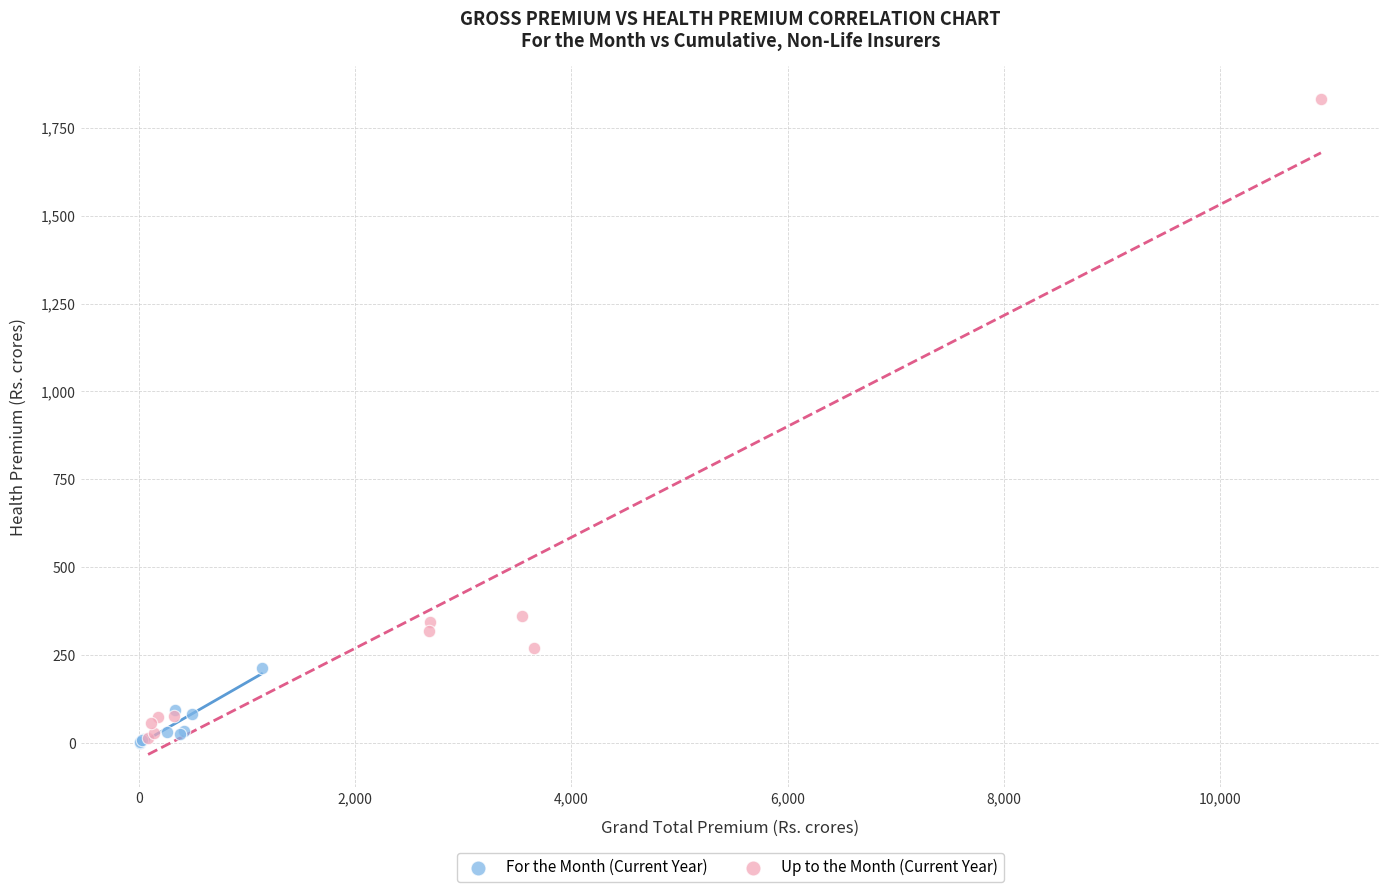

What are all the series names shown in the legend?

For the Month (Current Year), Up to the Month (Current Year)